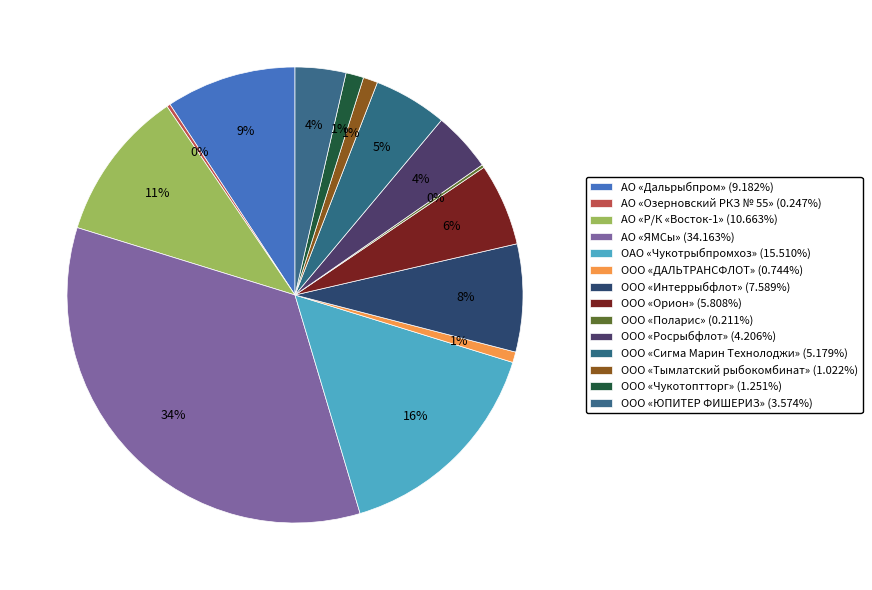

Count the number of slices in the pie.

14